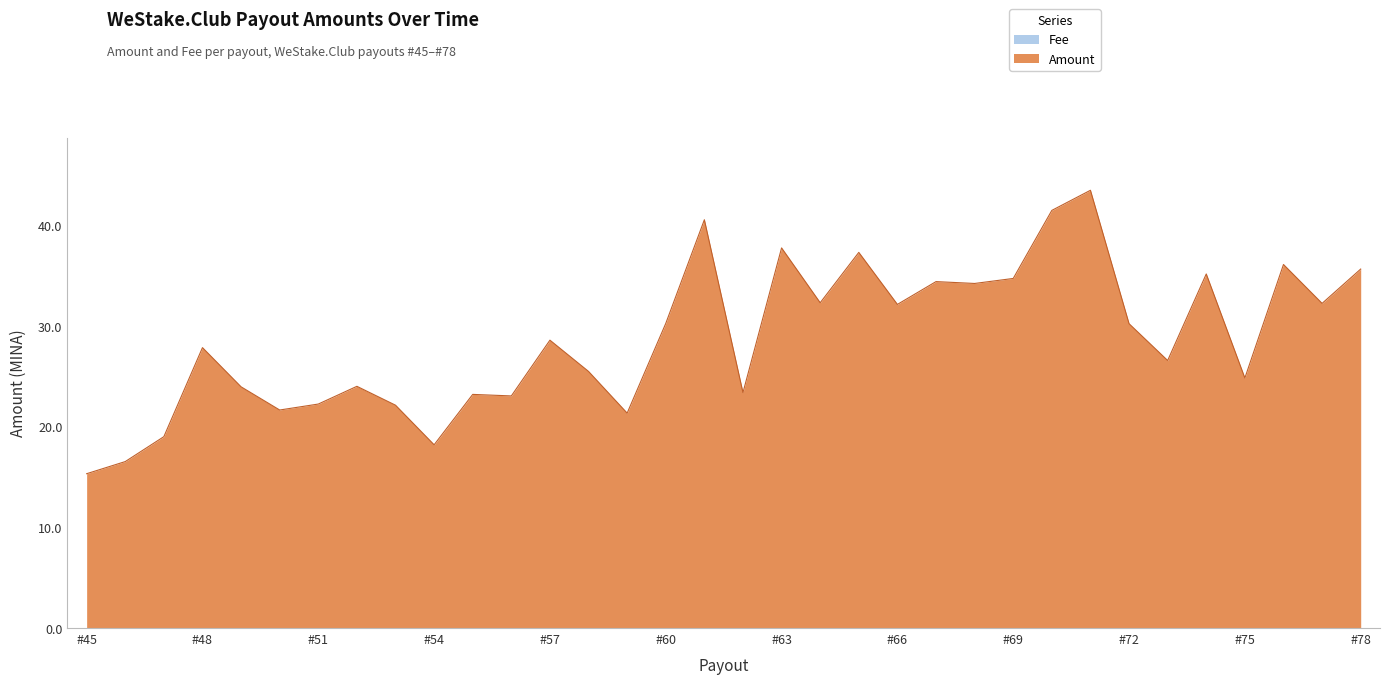

At which category does the data reach its first local valley?

#50